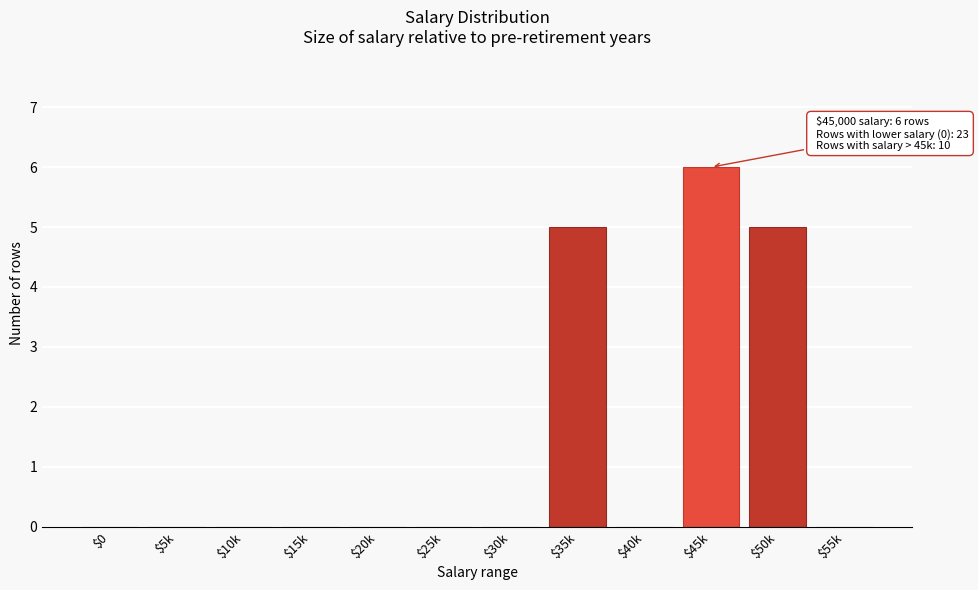

The chart shows a value of 2 at $50k. True or false?

False